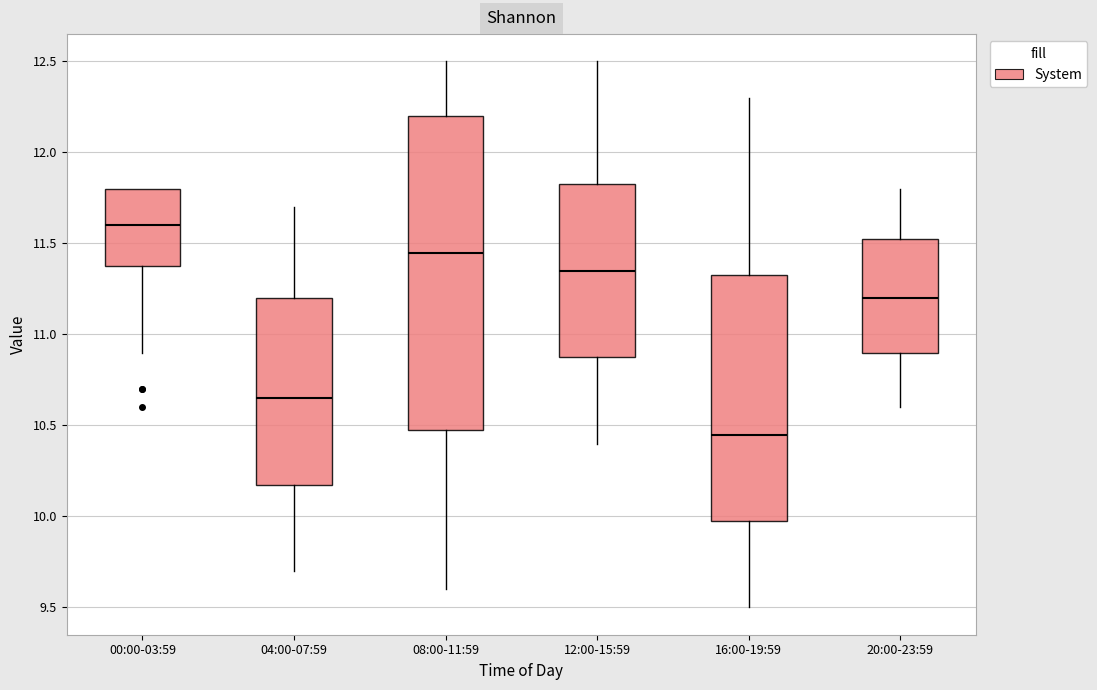

Which box's median line is the highest?

00:00-03:59